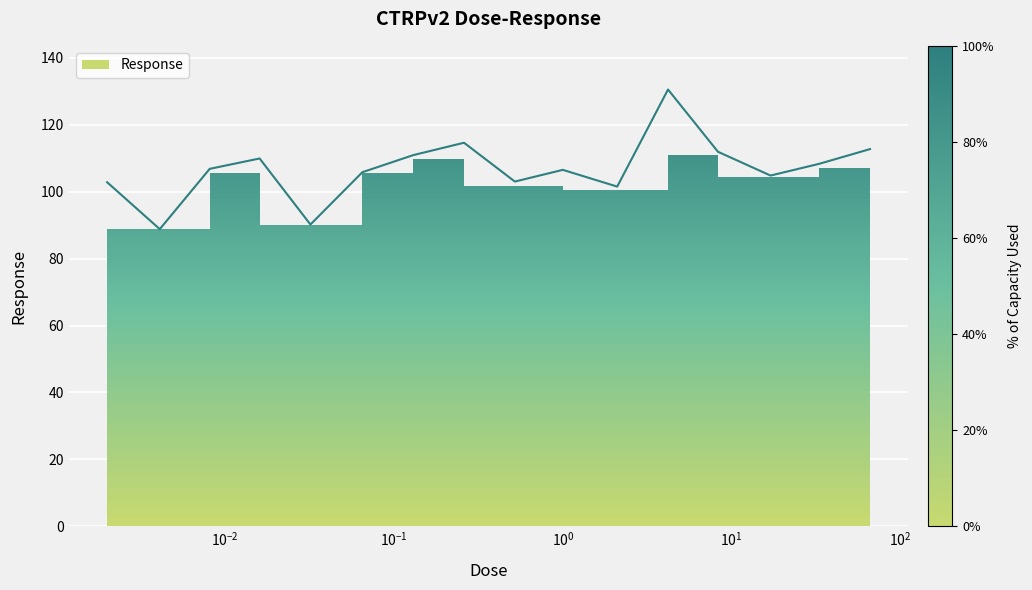

What is the ratio of the value at 66.0 to the value at 0.26?

1.0